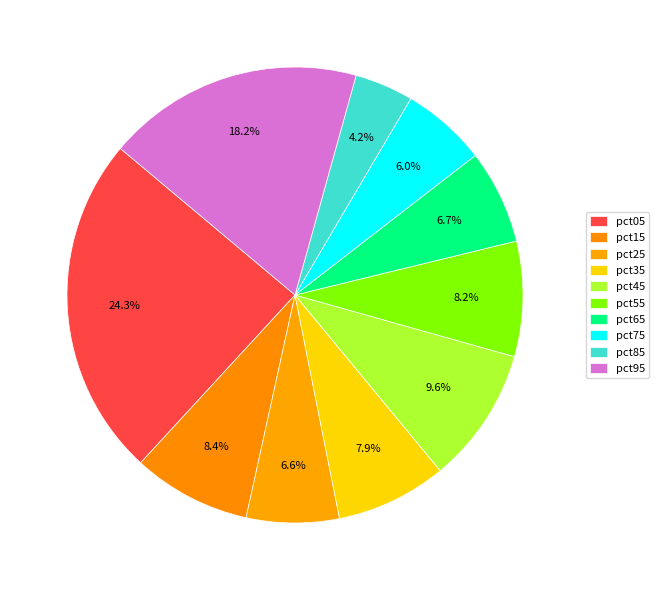

Does pct95 account for over 50% of the chart?

No